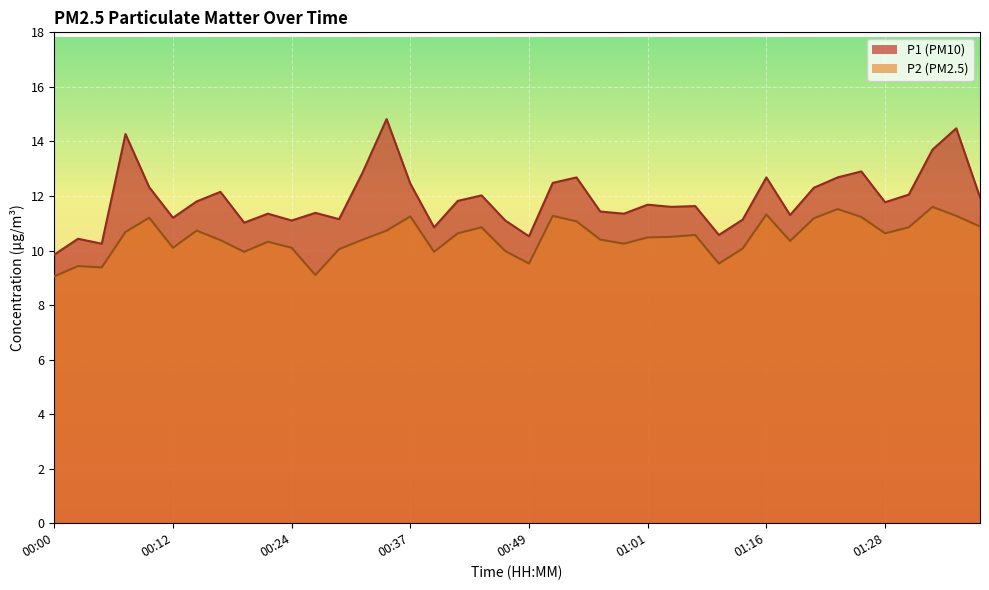

Reading left to right, extract all data points from this chart.

P1: 00:00=9.8	00:03=10.4	00:05=10.2	00:07=14.3	00:10=12.3	00:12=11.2	00:15=11.8	00:17=12.2	00:20=11.0	00:22=11.3	00:24=11.1	00:27=11.4	00:29=11.2	00:32=12.9	00:34=14.8	00:37=12.4	00:39=10.8	00:42=11.8	00:44=12.0	00:46=11.1	00:49=10.5	00:51=12.5	00:54=12.7	00:56=11.4	00:59=11.3	01:01=11.7	01:04=11.6	01:09=11.6	01:11=10.6	01:14=11.1	01:16=12.7	01:19=11.3	01:21=12.3	01:24=12.7	01:26=12.9	01:28=11.8	01:31=12.1	01:34=13.7	01:36=14.5	01:38=11.9
P2: 00:00=9.1	00:03=9.4	00:05=9.4	00:07=10.7	00:10=11.2	00:12=10.1	00:15=10.7	00:17=10.4	00:20=9.9	00:22=10.3	00:24=10.1	00:27=9.1	00:29=10.1	00:32=10.4	00:34=10.7	00:37=11.2	00:39=9.9	00:42=10.6	00:44=10.8	00:46=10.0	00:49=9.5	00:51=11.3	00:54=11.1	00:56=10.4	00:59=10.2	01:01=10.5	01:04=10.5	01:09=10.6	01:11=9.5	01:14=10.1	01:16=11.3	01:19=10.3	01:21=11.2	01:24=11.5	01:26=11.2	01:28=10.6	01:31=10.8	01:34=11.6	01:36=11.3	01:38=10.9